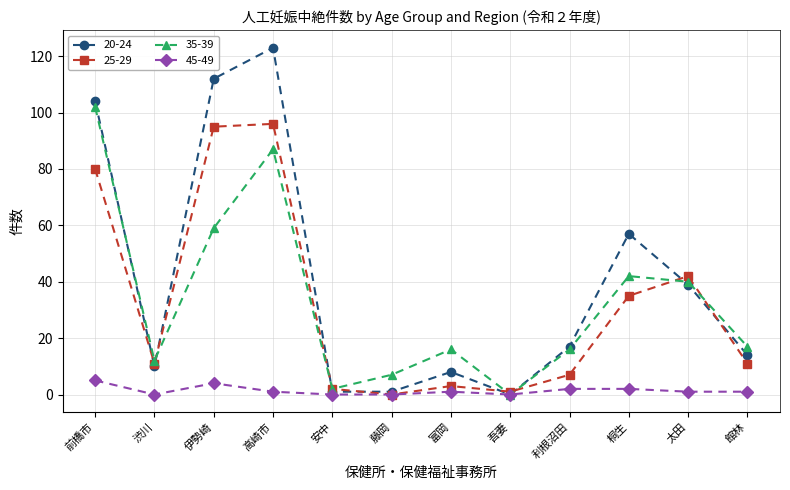

Which series has the largest total across all categories?

20-24